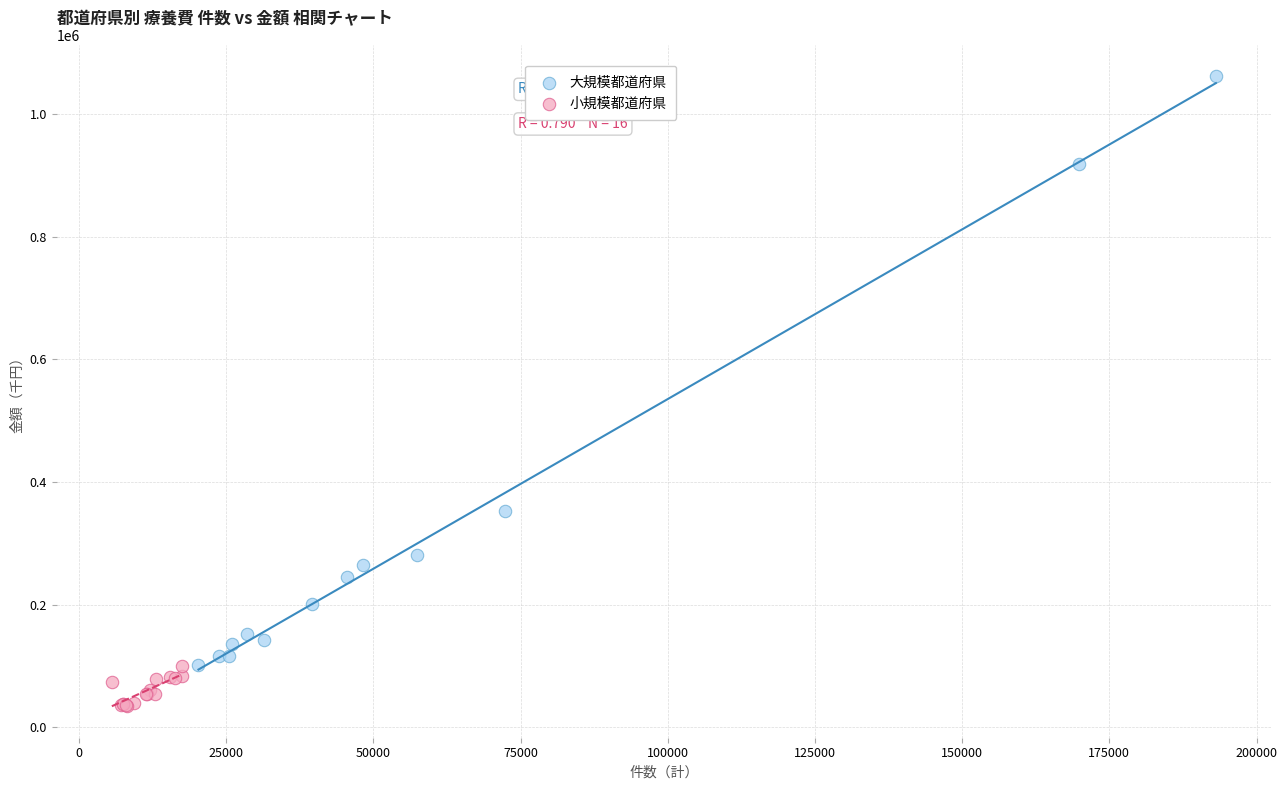

Which series contains the lowest Y value?

小規模都道府県